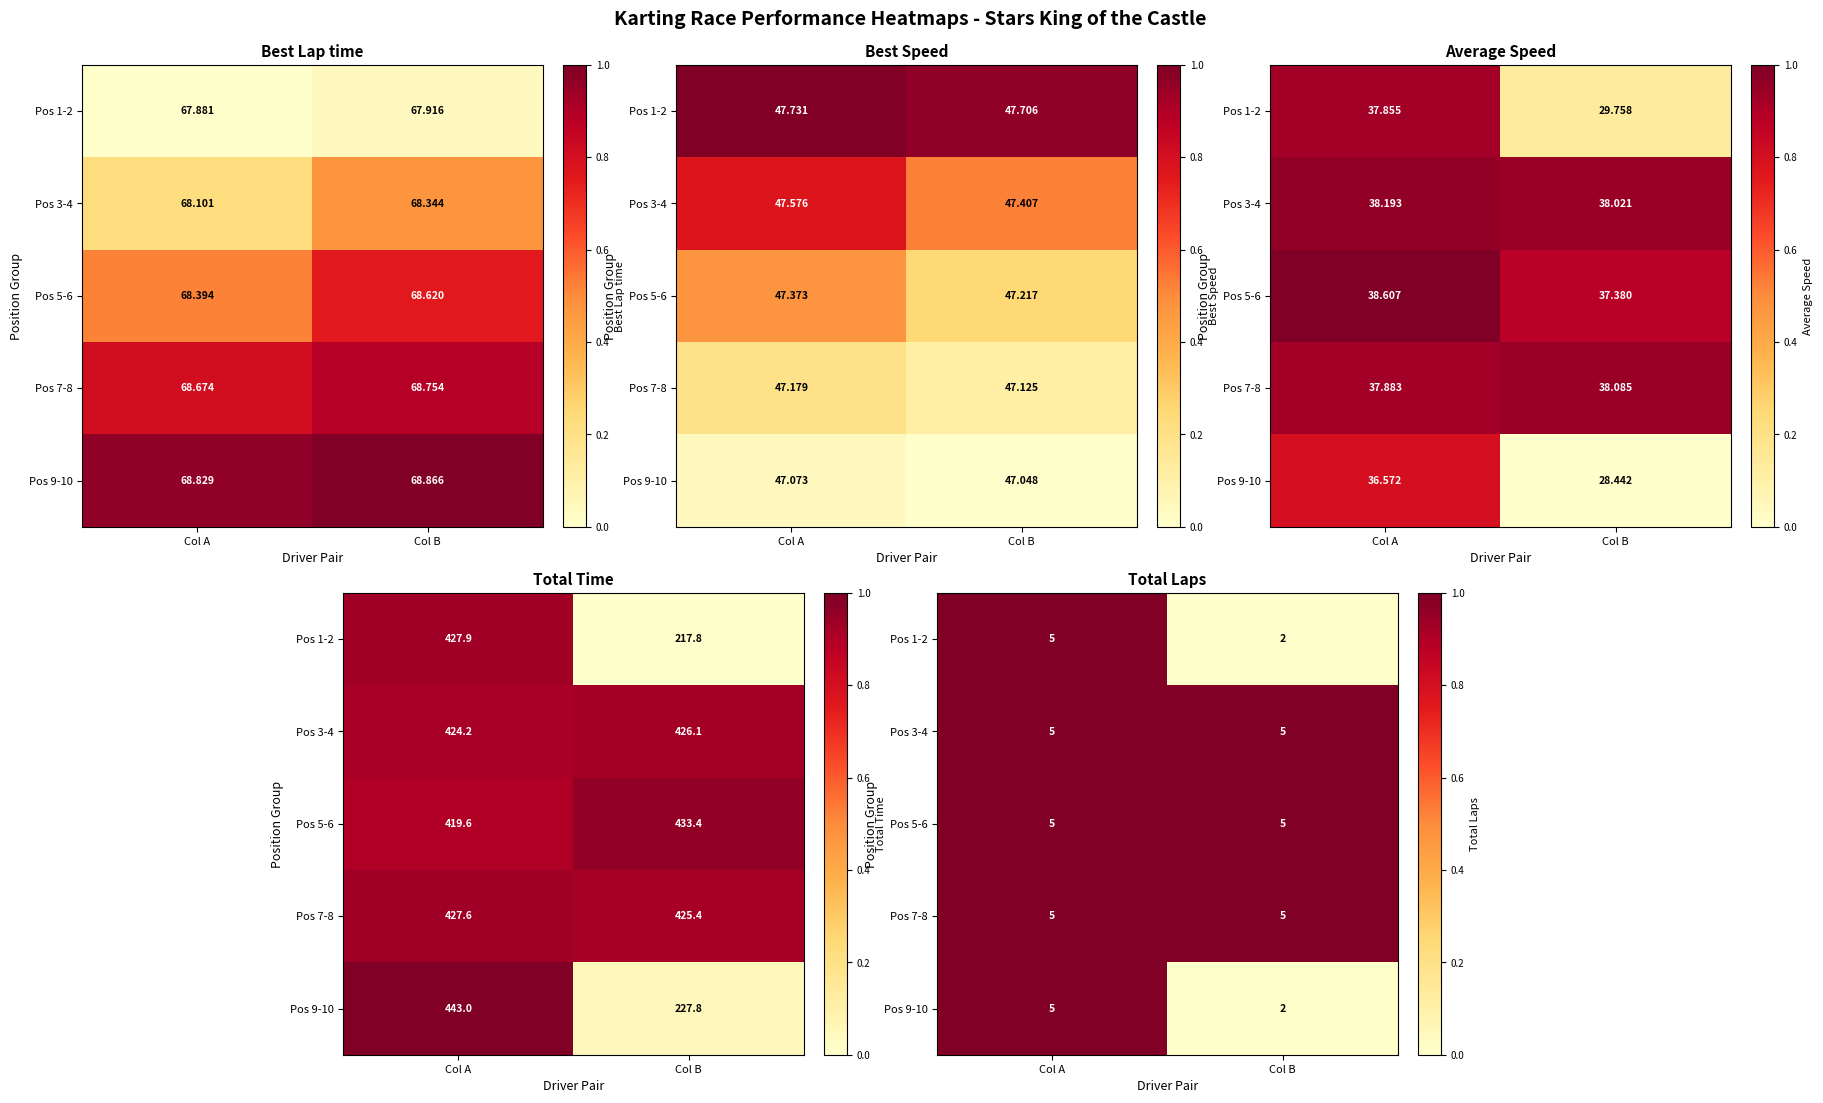

Rank the categories by Pos 7-8 value from lowest to highest.

Col A, Col B